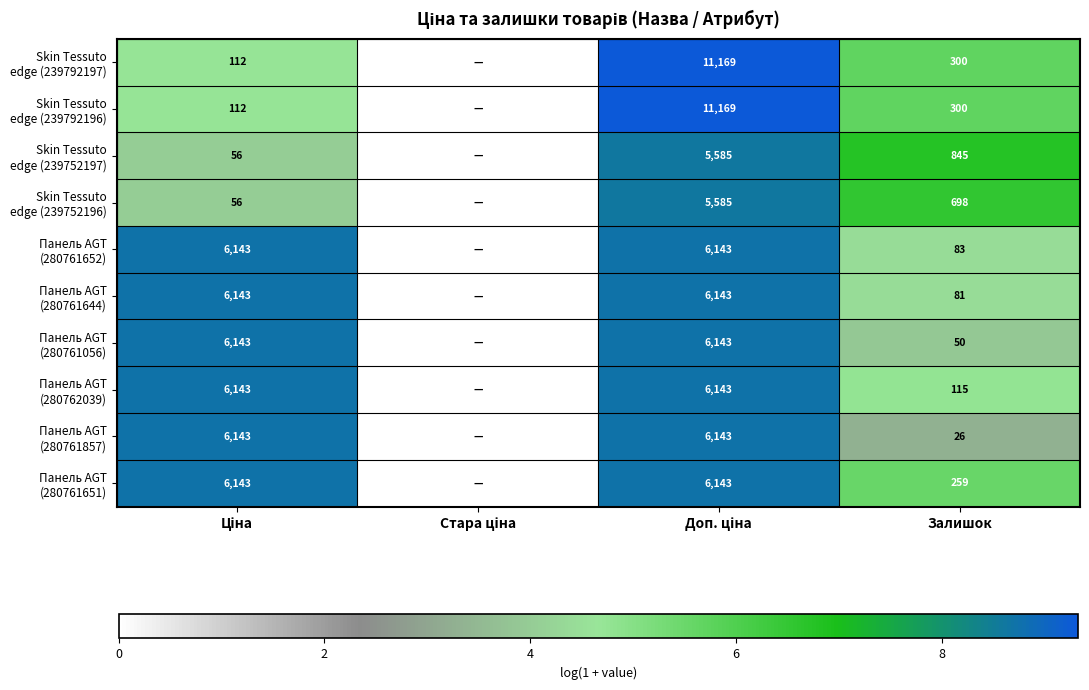

What is the total value across all series at Залишок?

2757